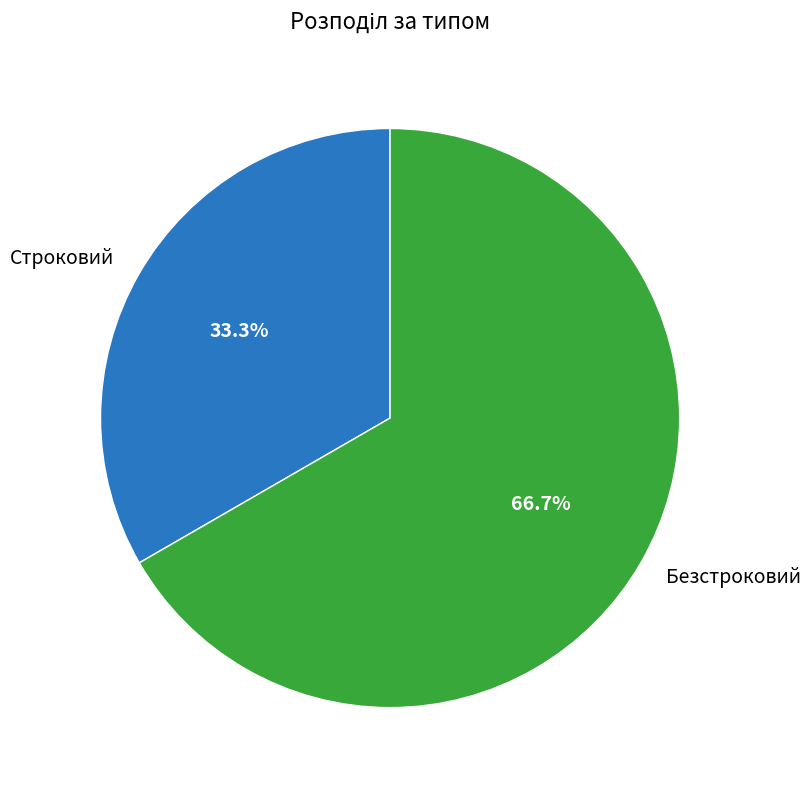

Does any single category account for the majority?

Yes